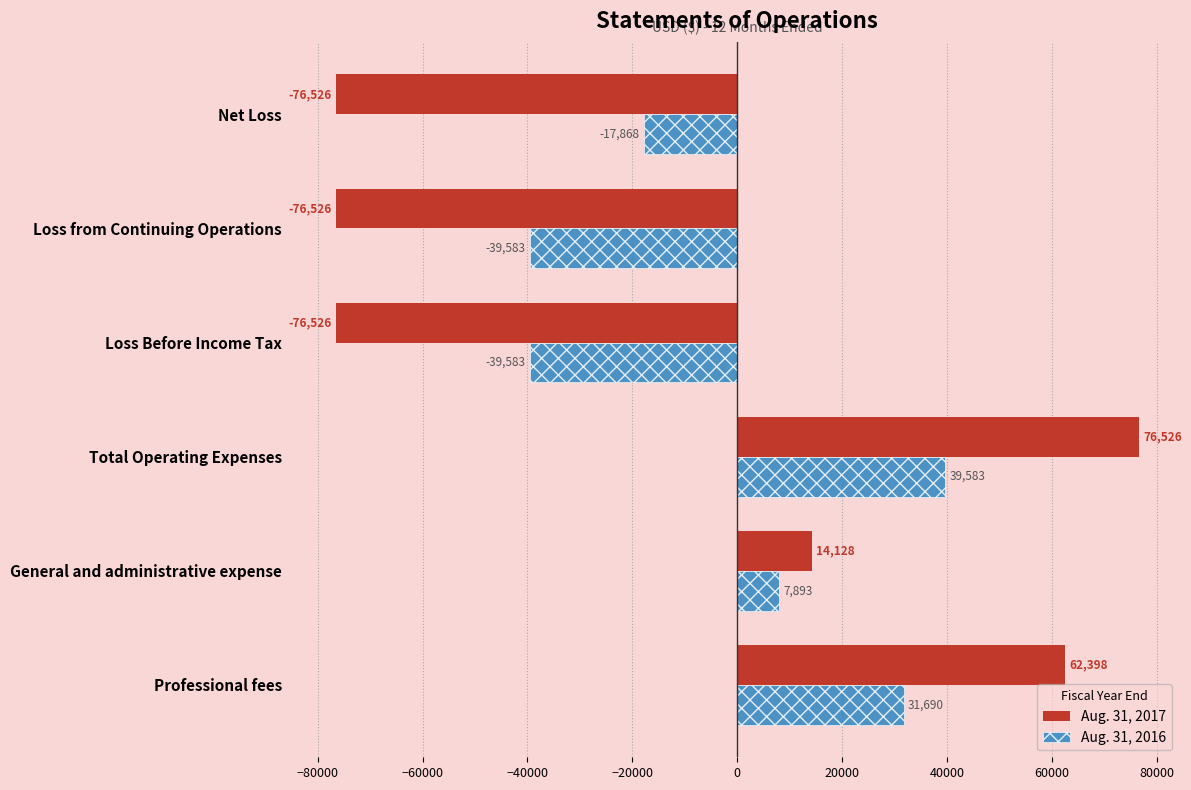

Rank the series at Net Loss from lowest to highest value.

Aug. 31, 2017, Aug. 31, 2016